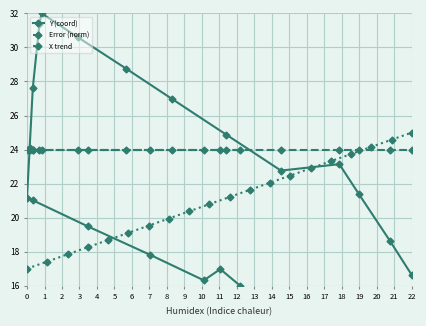

What is the lowest value of the Y (coord) series?

16.0